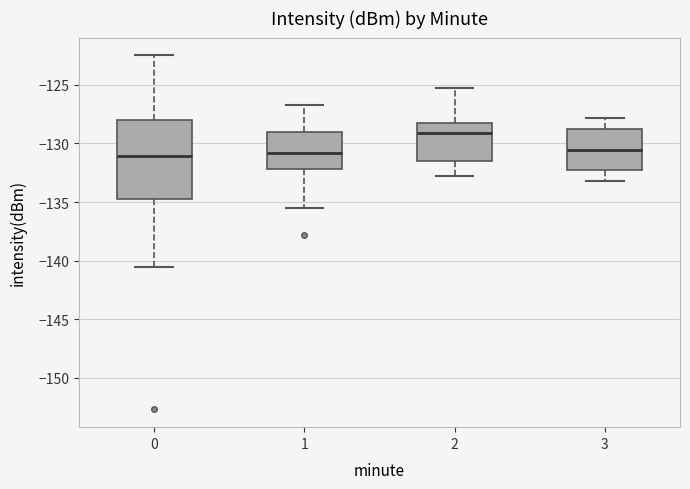

Which box's median line is the highest?

2